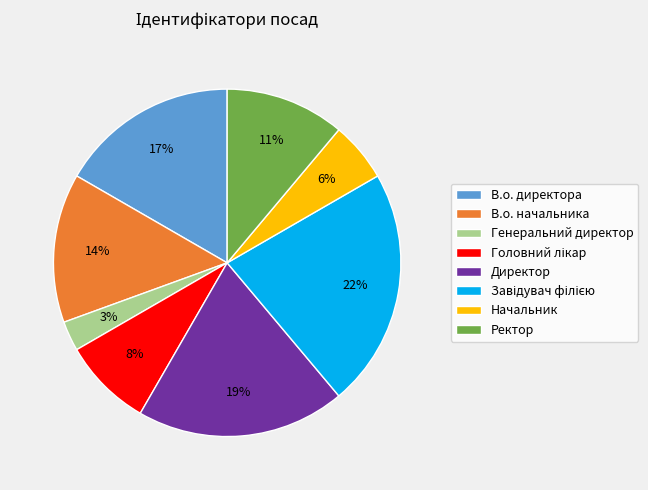

To the nearest percent, what is the difference between the largest and smallest slice percentages?

19%